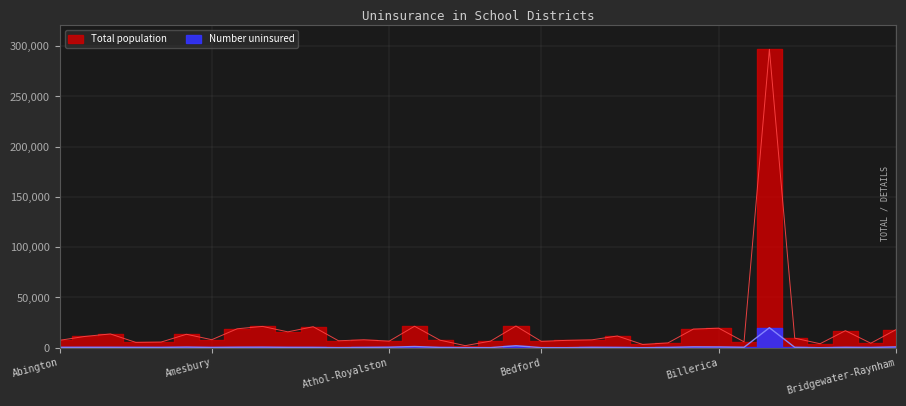

Between Amherst and Bourne, which series saw the biggest shift?

Total population